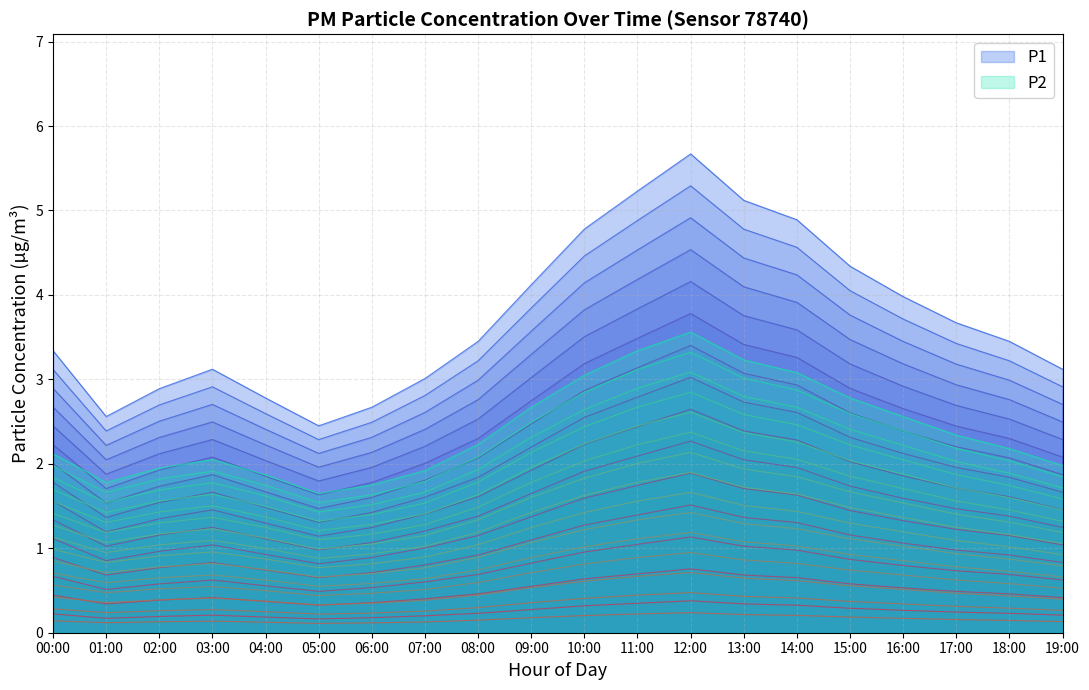

Reading left to right, list all the values displayed in this chart.

P1: 1.1	0.9	1.0	1.0	0.9	0.8	0.9	1.0	1.1	1.4	1.6	1.7	1.9	1.7	1.6	1.4	1.3	1.2	1.1	1.0
P2: 1.0	0.8	0.9	1.0	0.9	0.8	0.8	0.9	1.0	1.2	1.4	1.6	1.7	1.5	1.4	1.3	1.2	1.1	1.0	0.9